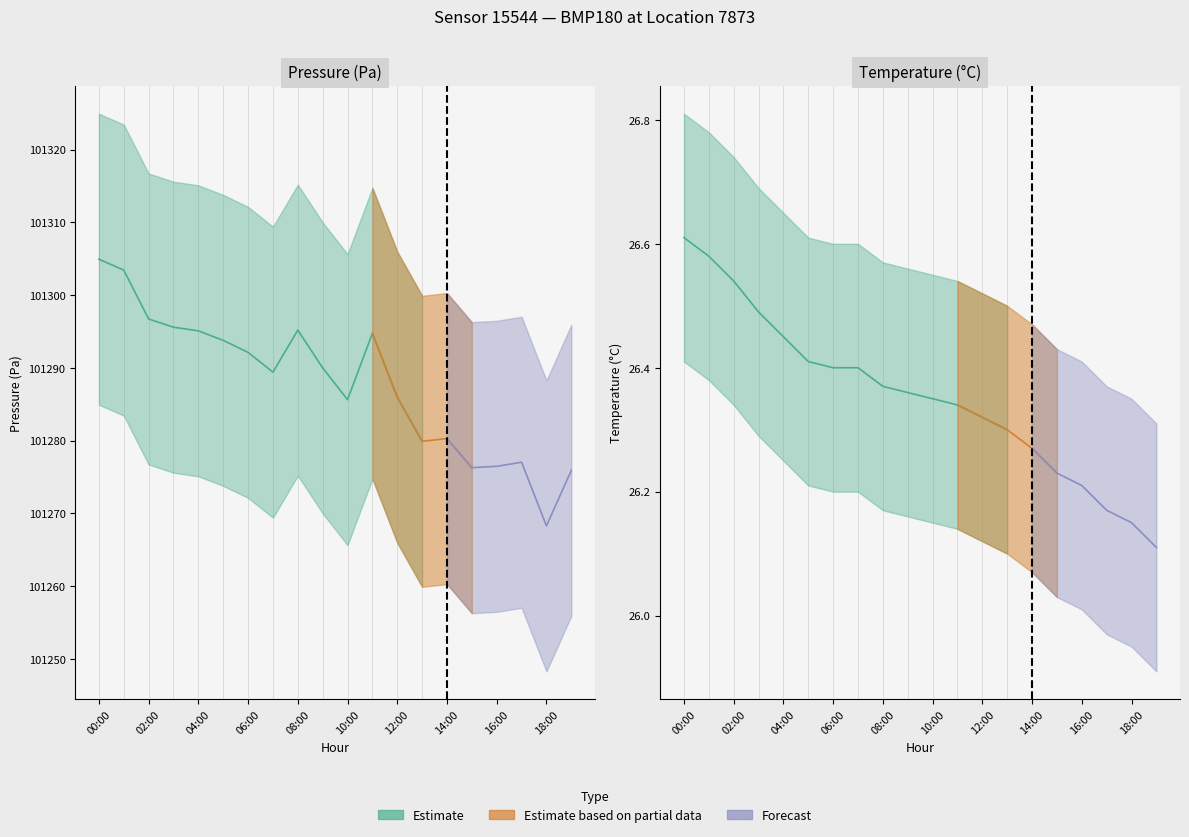

What is the difference between the maximum and second lowest values in the pressure_lower series?

29.0